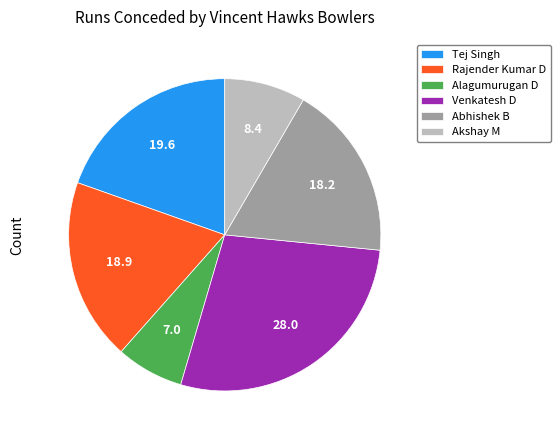

How many segments does this pie chart have?

6